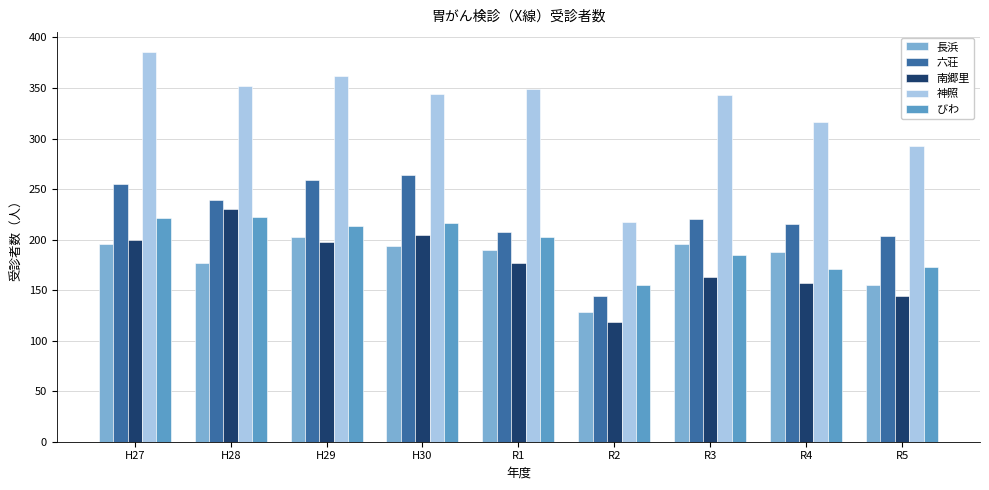

How many groups of bars are there?

9